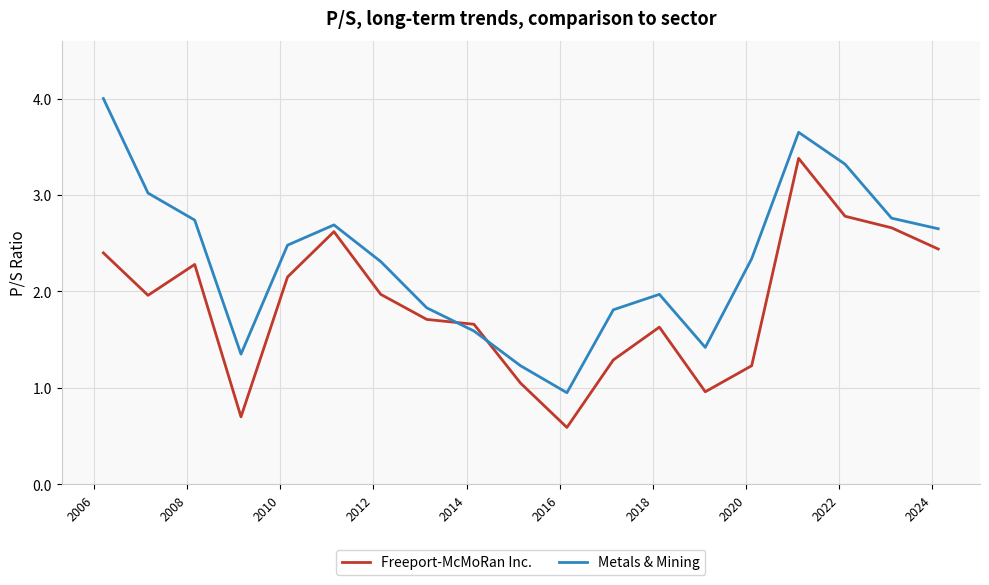

List the series in order of their peak value, lowest first.

Freeport-McMoRan Inc., Metals & Mining